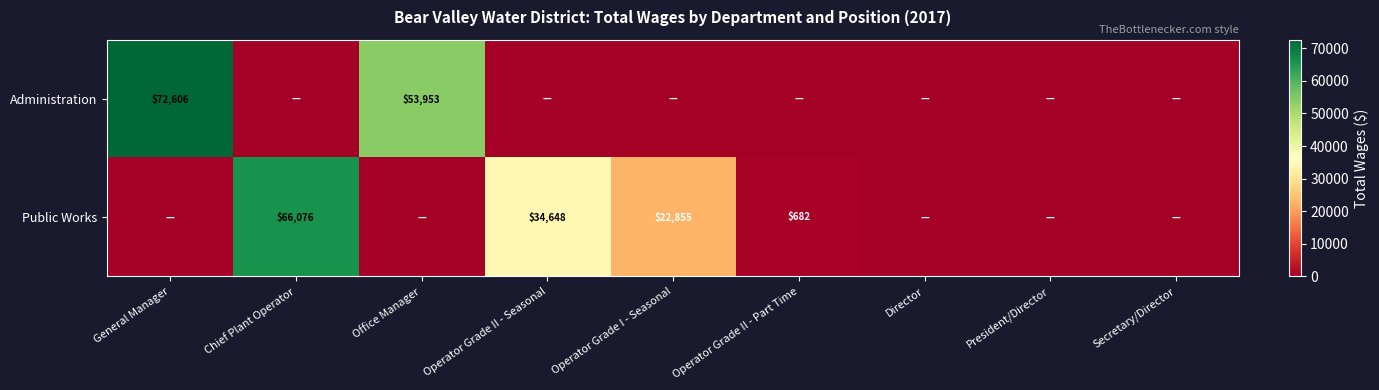

True or false: Administration has a value of 53953 at Office Manager.

True